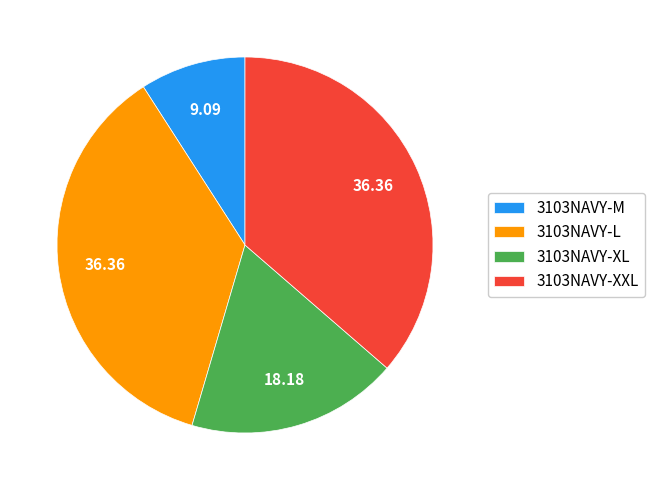

Which has a higher value, 3103NAVY-XL or 3103NAVY-XXL?

3103NAVY-XXL